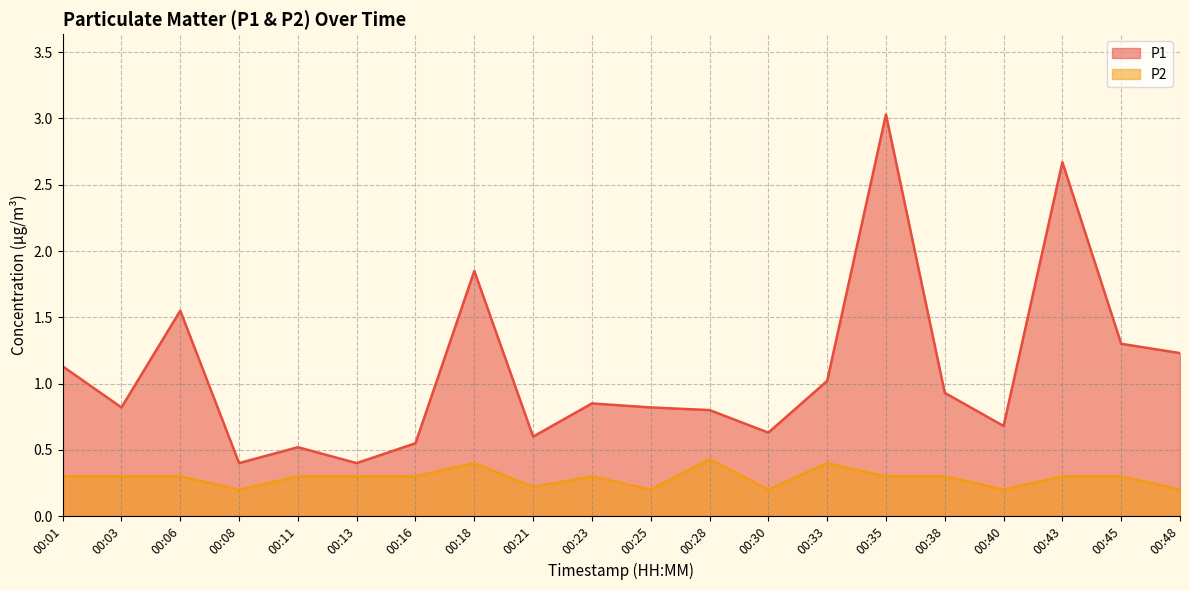

What is the total value across all series at 00:23?

1.1